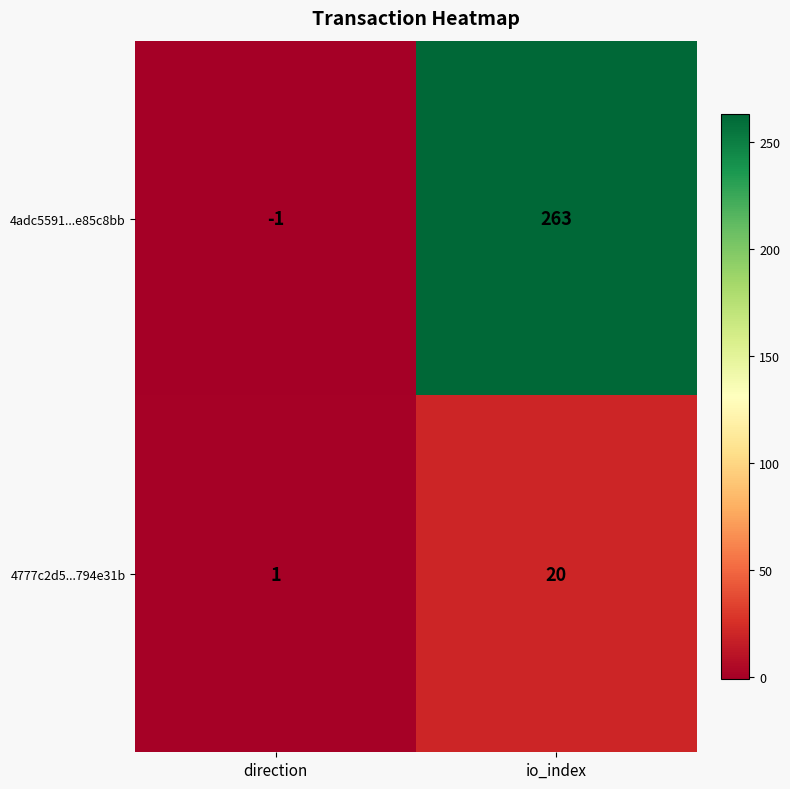

What is the difference between the maximum and minimum values in the 4777c2d5...794e31b series?

19